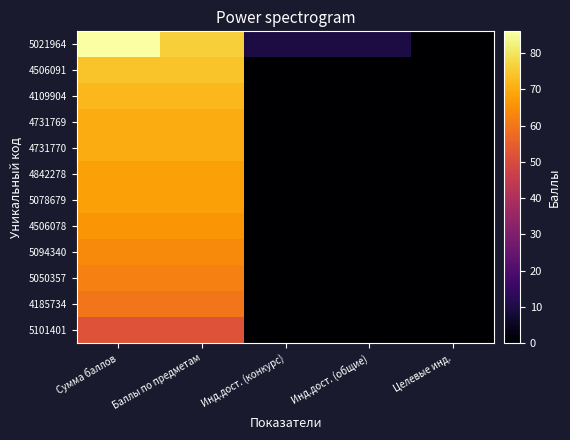

Rank the series at Инд.дост. (конкурс) from lowest to highest value.

4506091, 4109904, 4731769, 4731770, 4842278, 5078679, 4506078, 5094340, 5050357, 4185734, 5101401, 5021964